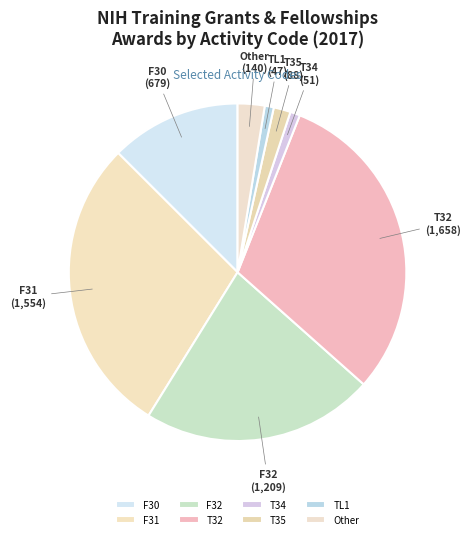

The F32 slice represents 22% of the pie. True or false?

True